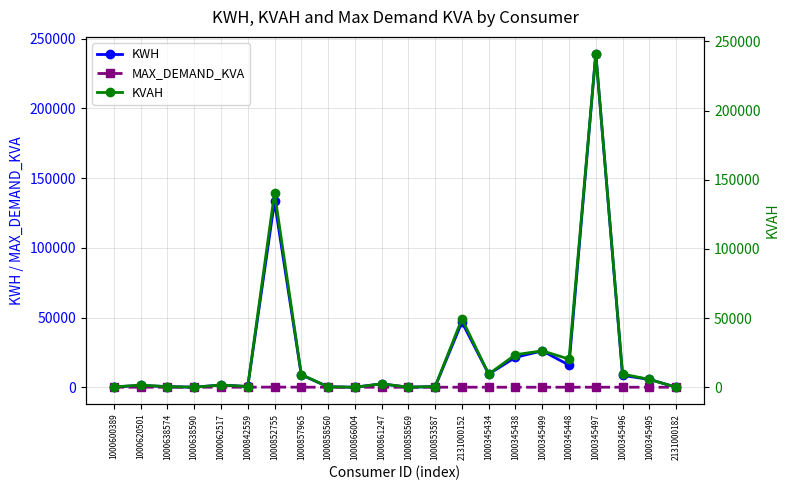

The value of KVAH at 2131000152 is 49376.4. True or false?

True